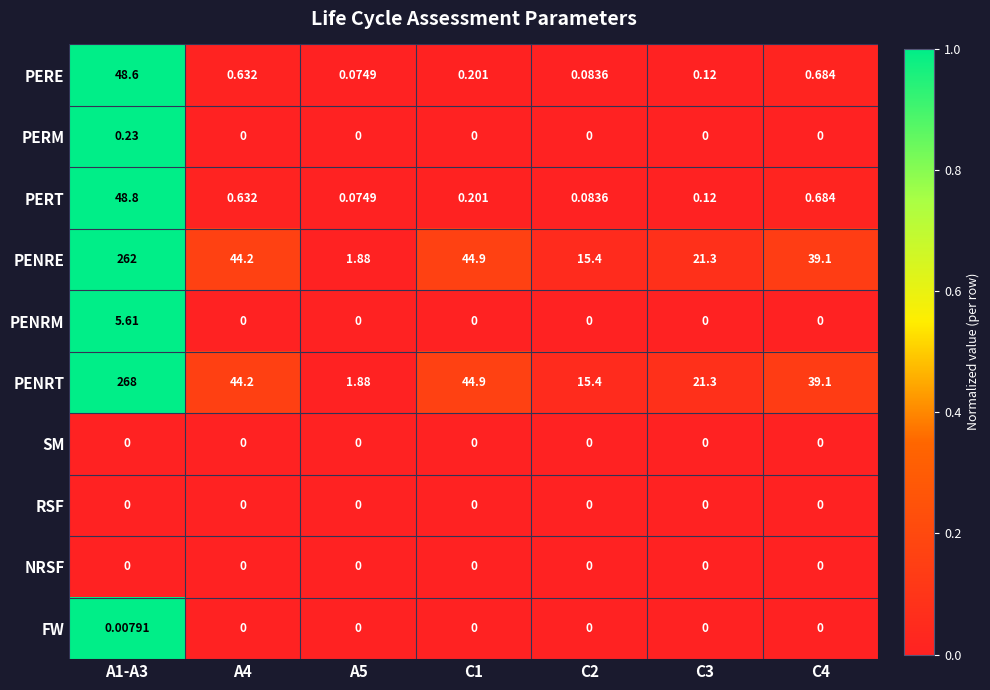

Which series changed the most between A1-A3 and C1?

PENRT